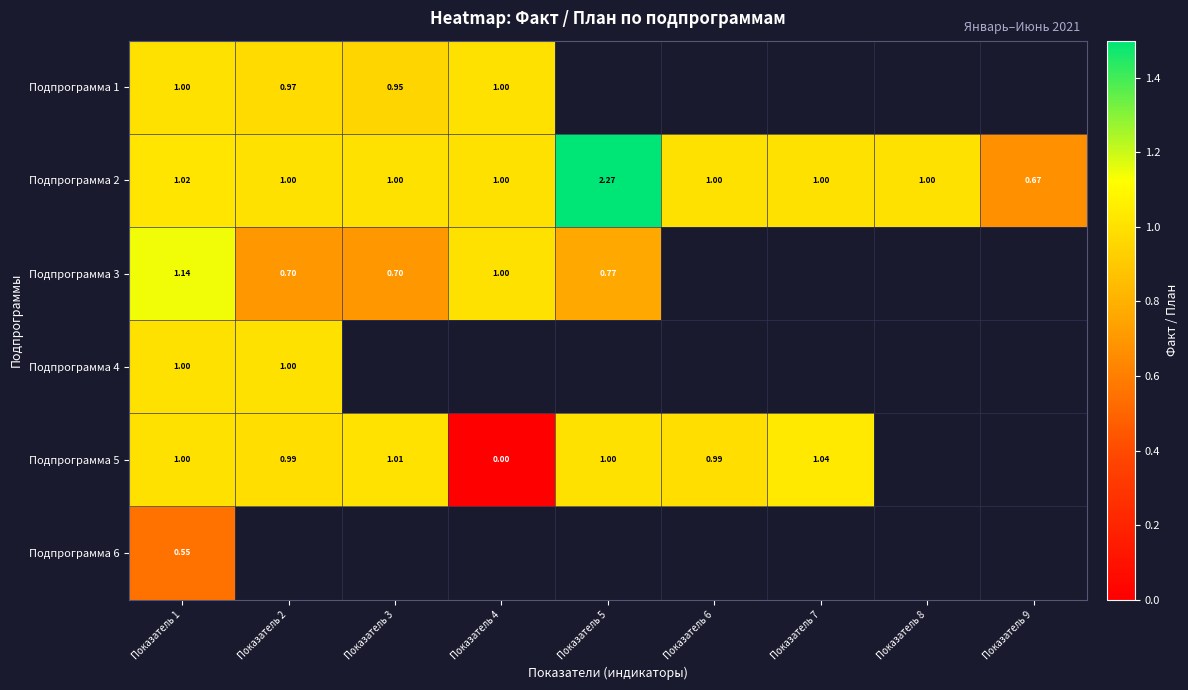

What is the sum of the Подпрограмма 2 values at Показатель 7 and Показатель 3?

2.0